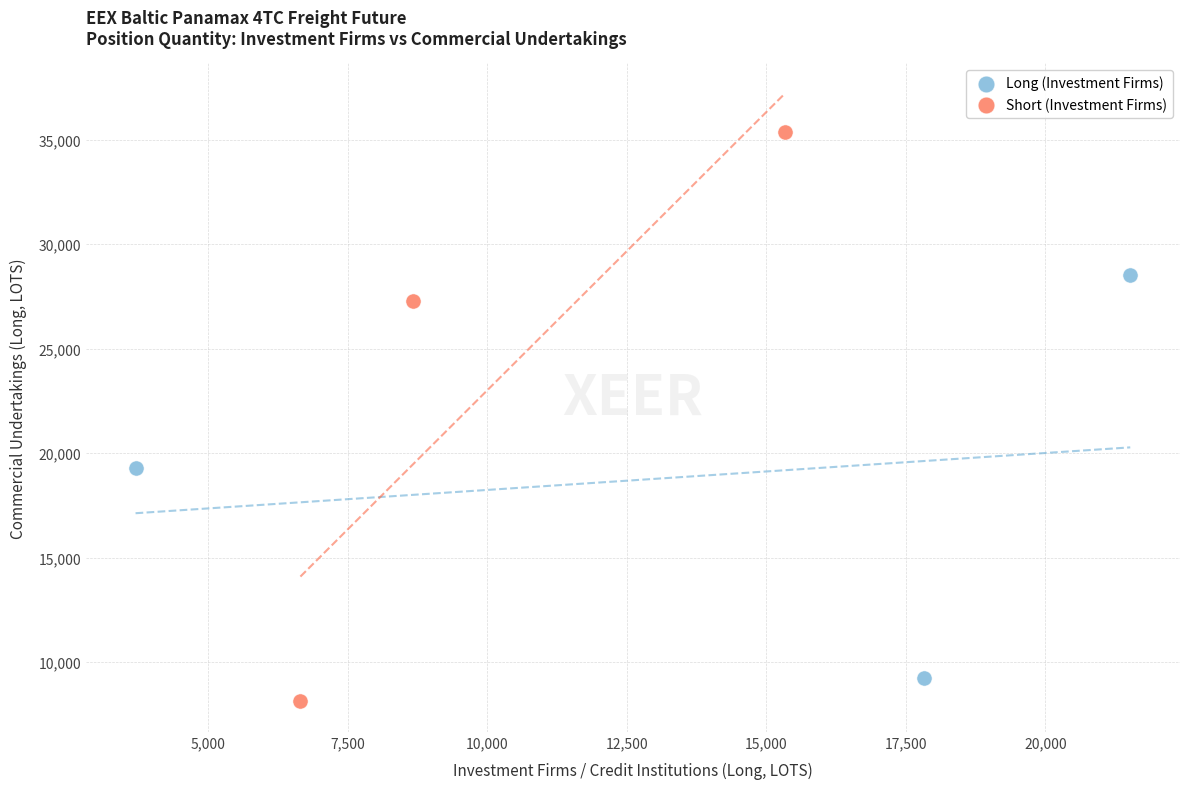

Which series reaches the minimum Y coordinate?

Short (Investment Firms)